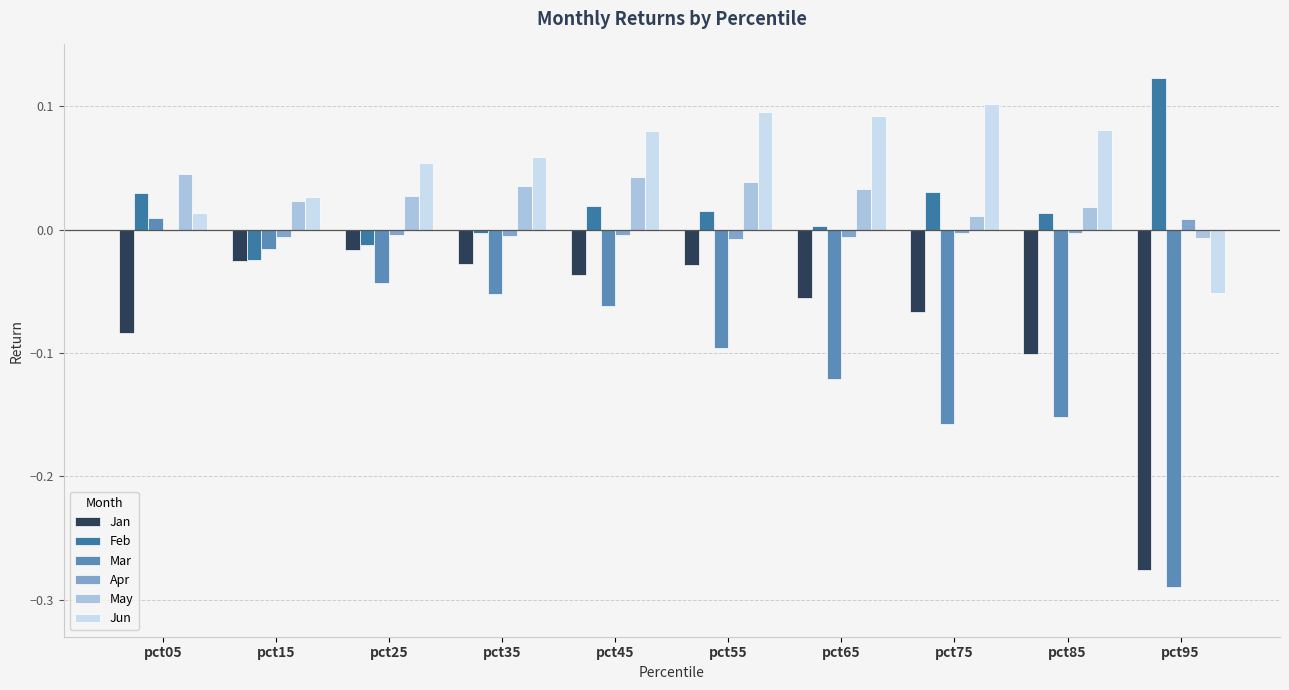

Which category has the highest value across all series?

pct95